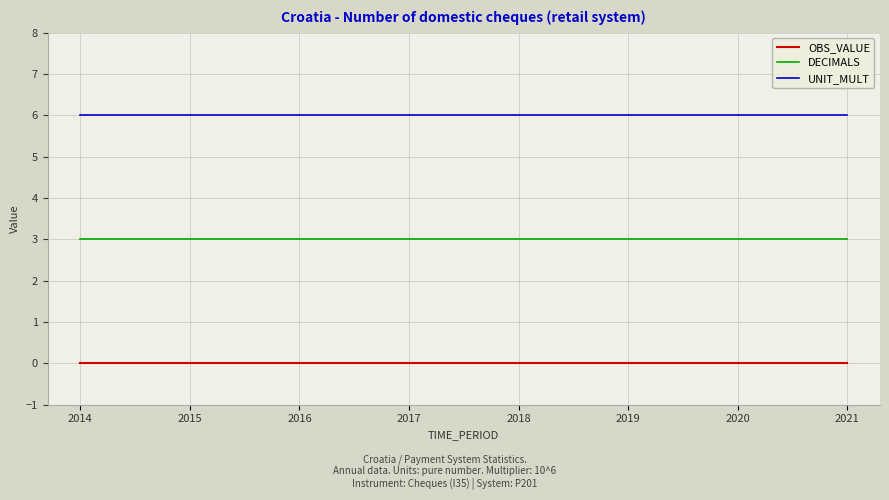

Reading left to right, what are all the values shown in this chart?

OBS_VALUE: 0	0	0	0	0	0	0	0
DECIMALS: 3	3	3	3	3	3	3	3
UNIT_MULT: 6	6	6	6	6	6	6	6